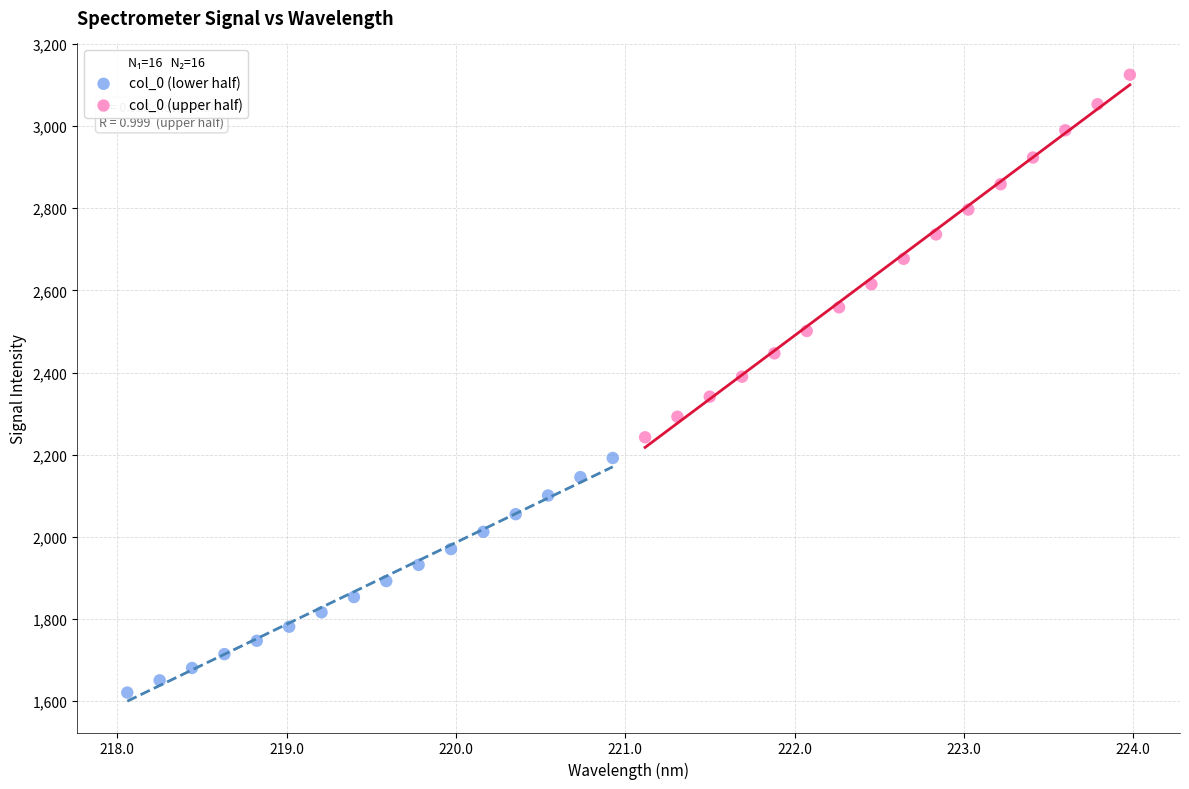

Which series contains the highest Y value?

col_0 (upper half)